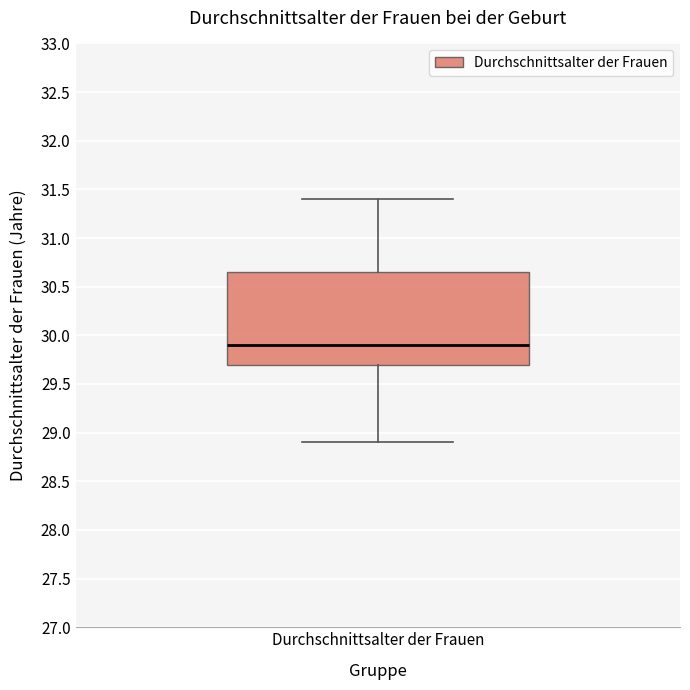

Read this box plot against the y-axis: the position of the median line, the range covered by the box, and the ends of both whiskers. The values are not printed on the chart, so give them approximately, as read against the axis.

median 29.90, box 29.70 to 30.65, whiskers 28.90 to 31.40